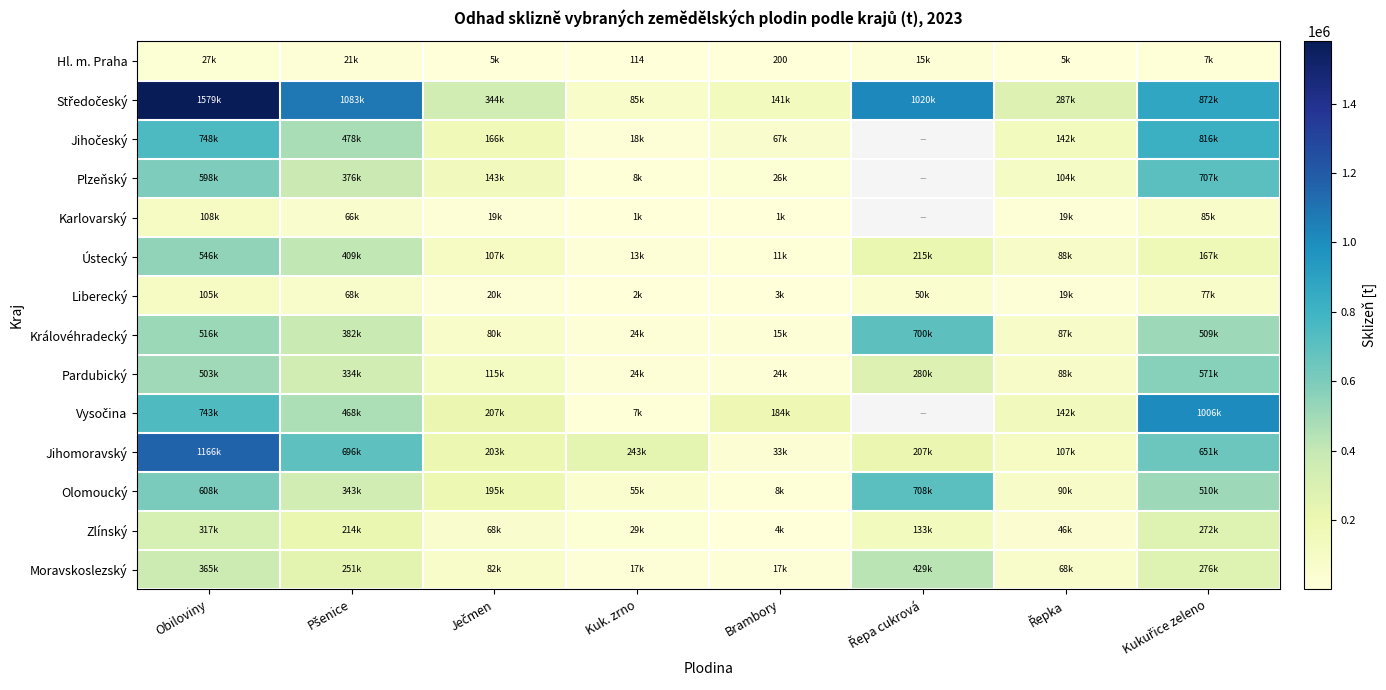

True or false: Olomoucký has a value of 608445.1 at Obiloviny.

True